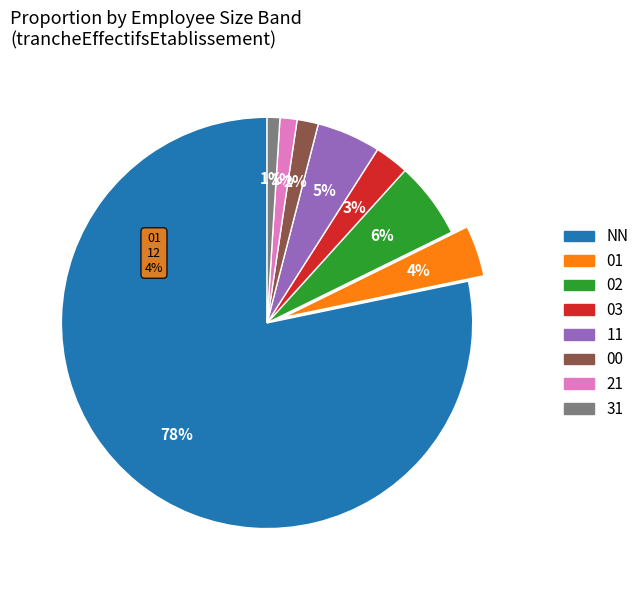

True or false: NN accounts for 78% of the total.

True